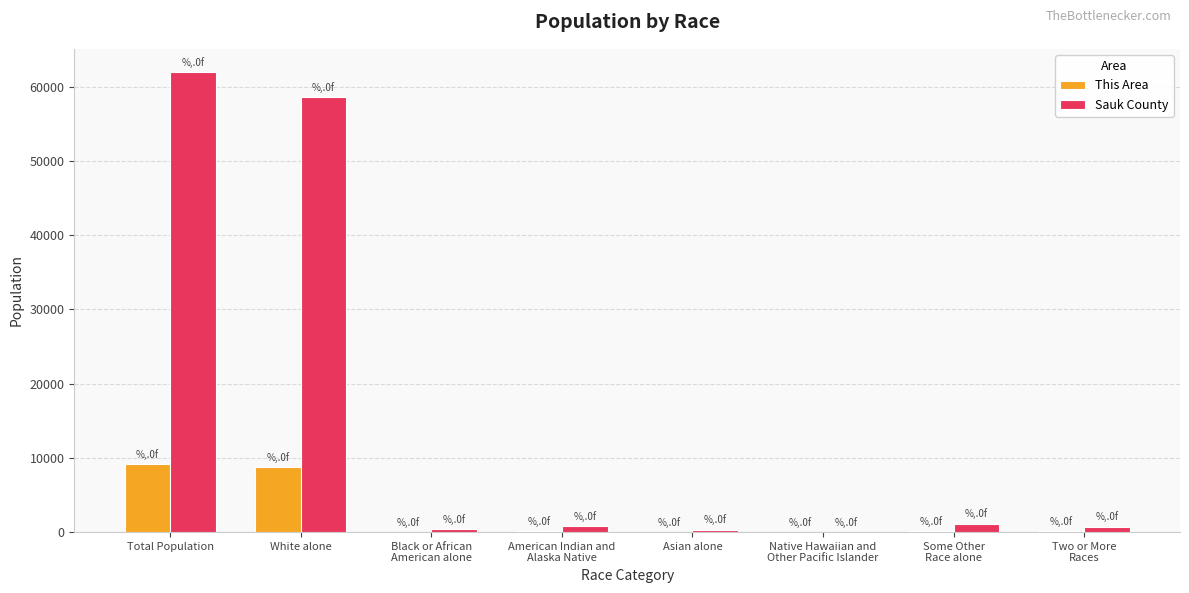

What is the average value of the Sauk County series?

15494